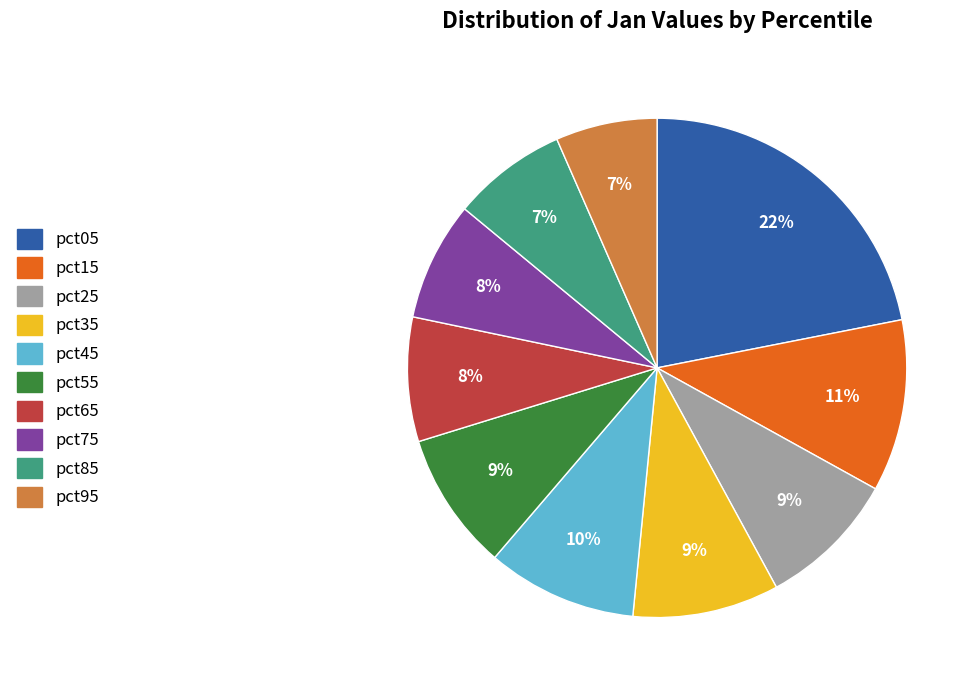

Do pct05 and pct25 together represent more than half of the pie?

No